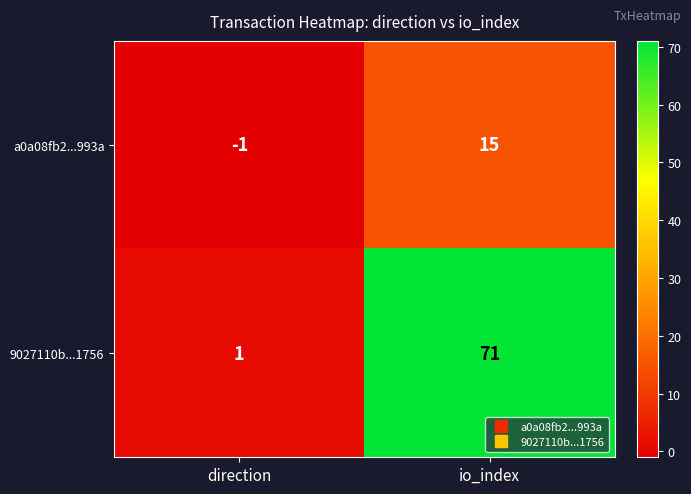

List the series in order of their overall mean, highest first.

9027110b...1756, a0a08fb2...993a